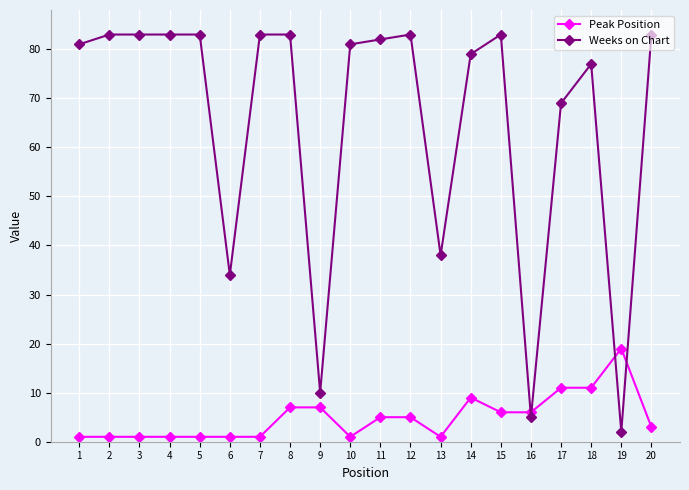

What is the value of the Weeks on Chart point at the 6th from the left?

34